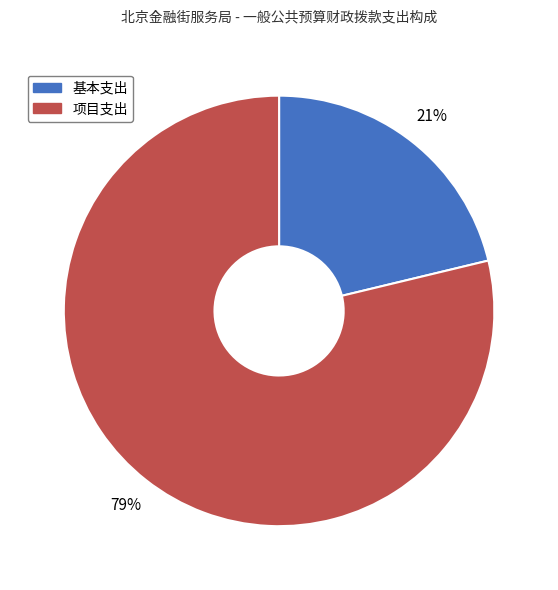

To the nearest percent, what percentage of the pie is 项目支出?

79%